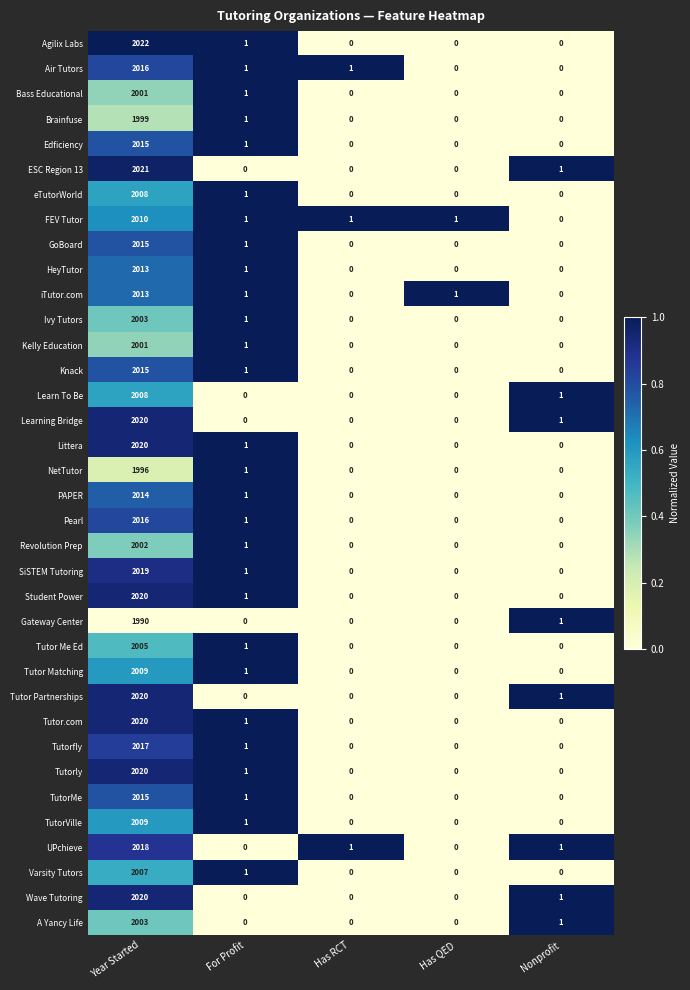

Which series has the widest spread of values?

Agilix Labs